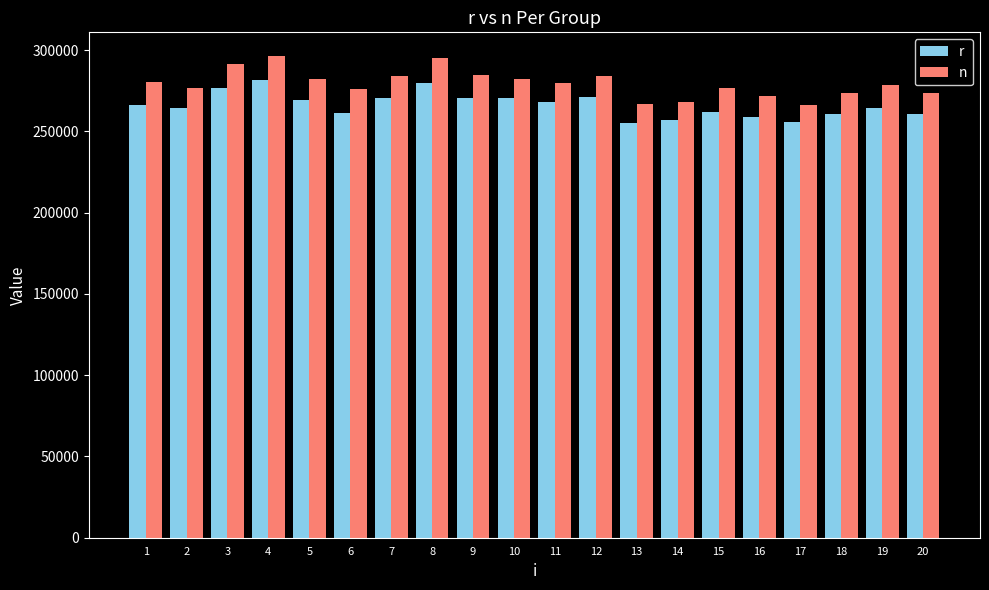

Rank the series by their maximum value, from highest to lowest.

n, r